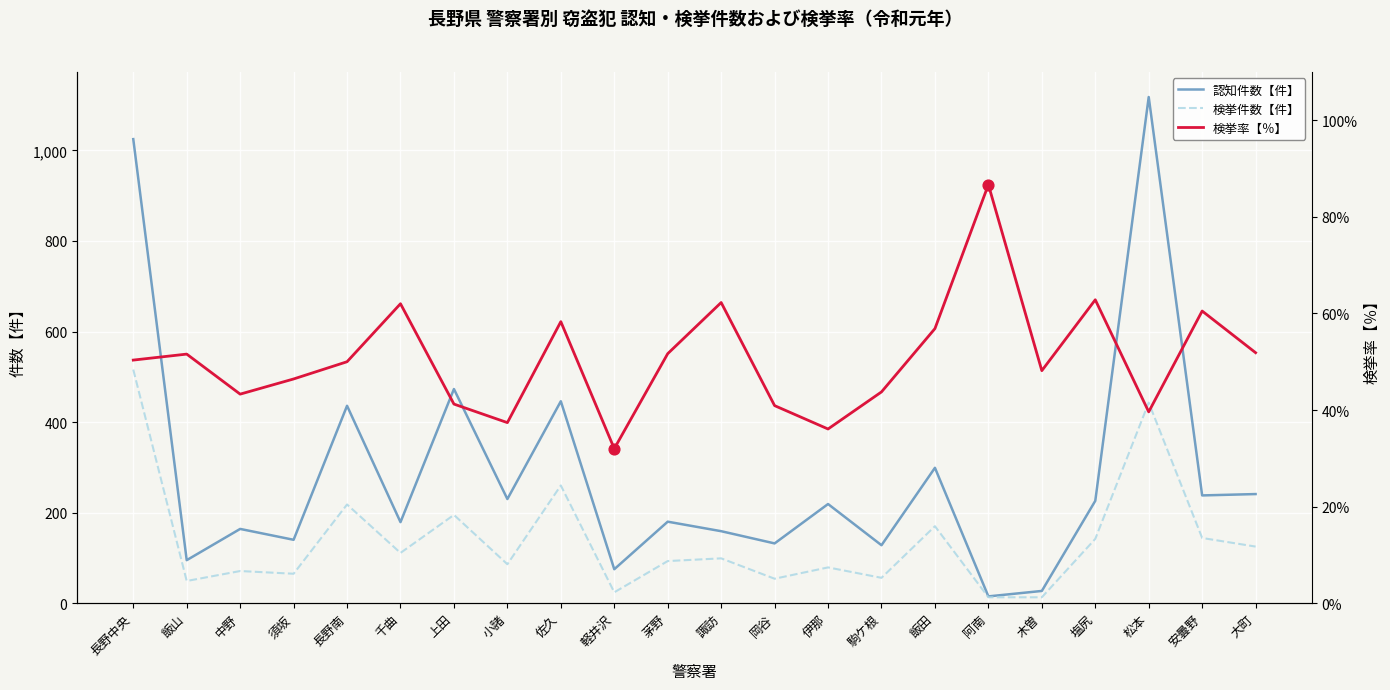

Is the value of 検挙件数【件】 at 長野南 greater than the value of 認知件数【件】 at 茅野?

Yes